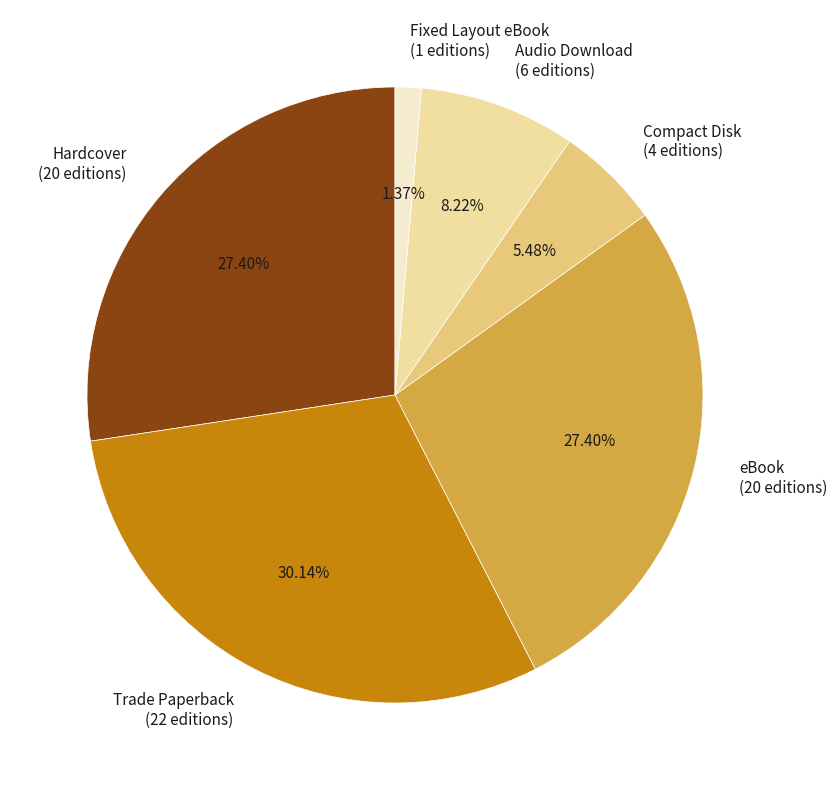

Approximately how many times larger is the value at Compact Disk compared to Hardcover?

0.2